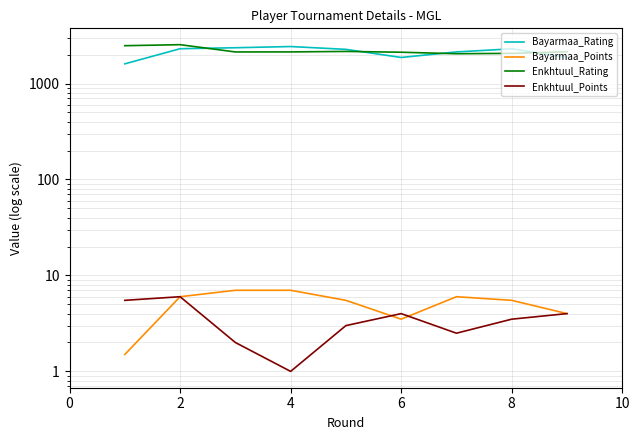

The value of Bayarmaa_Points at 0 is 0.8. True or false?

False